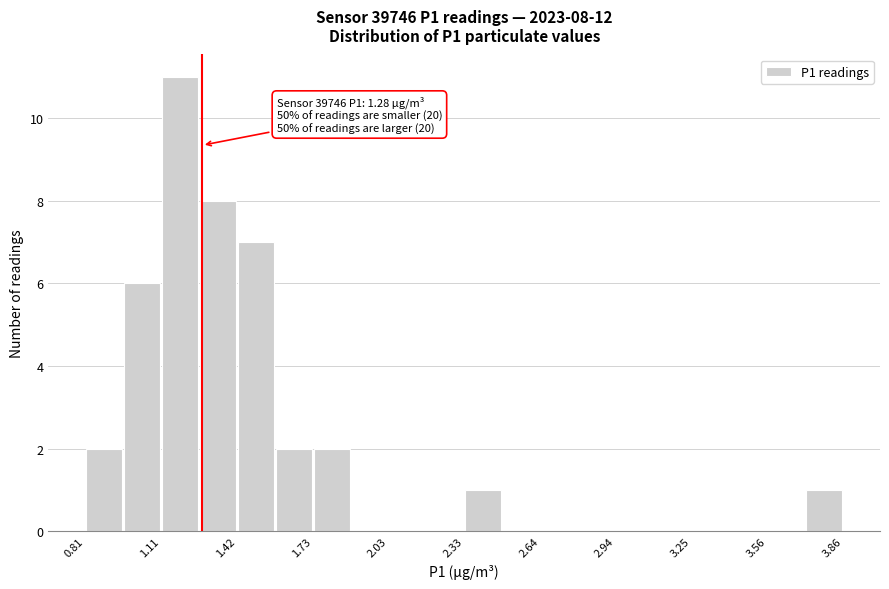

Around what value on the x-axis is the tallest bar? Give the approximate position of its centre, as read against the axis.

1.20